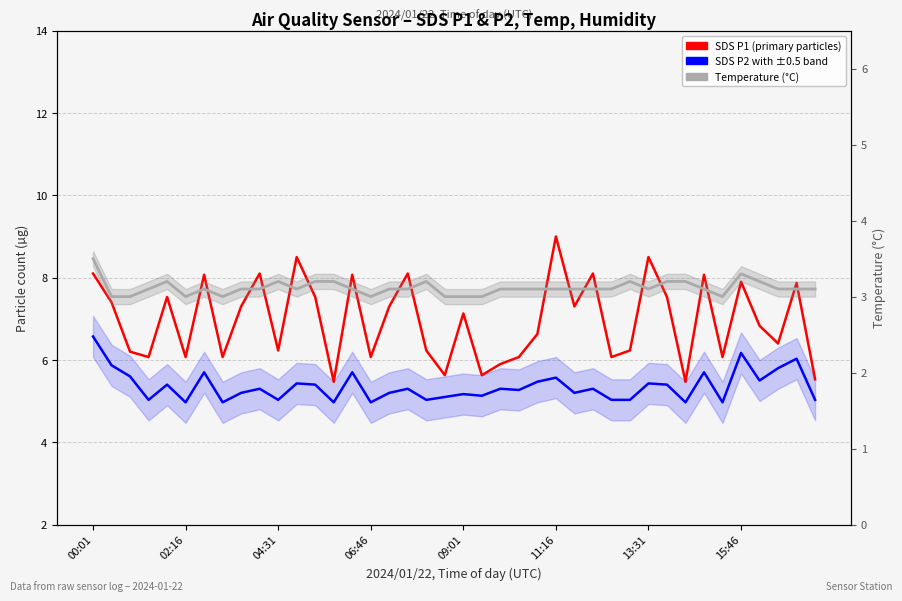

Which series has the widest spread of values?

SDS P1 (12-pt series)